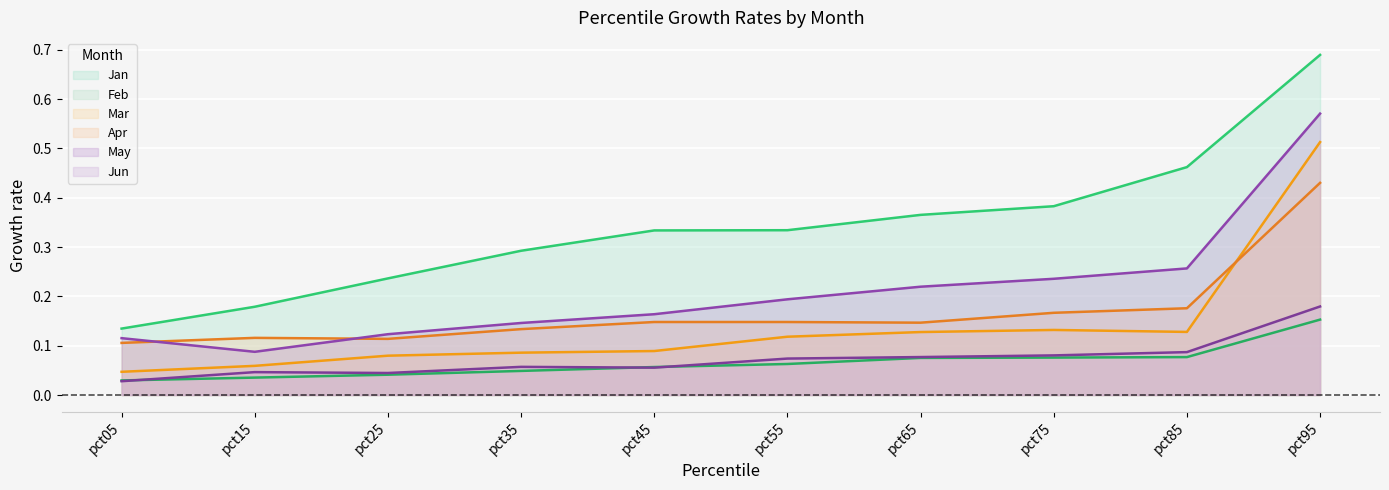

The Jun series shows 0.0 at pct15. True or false?

False